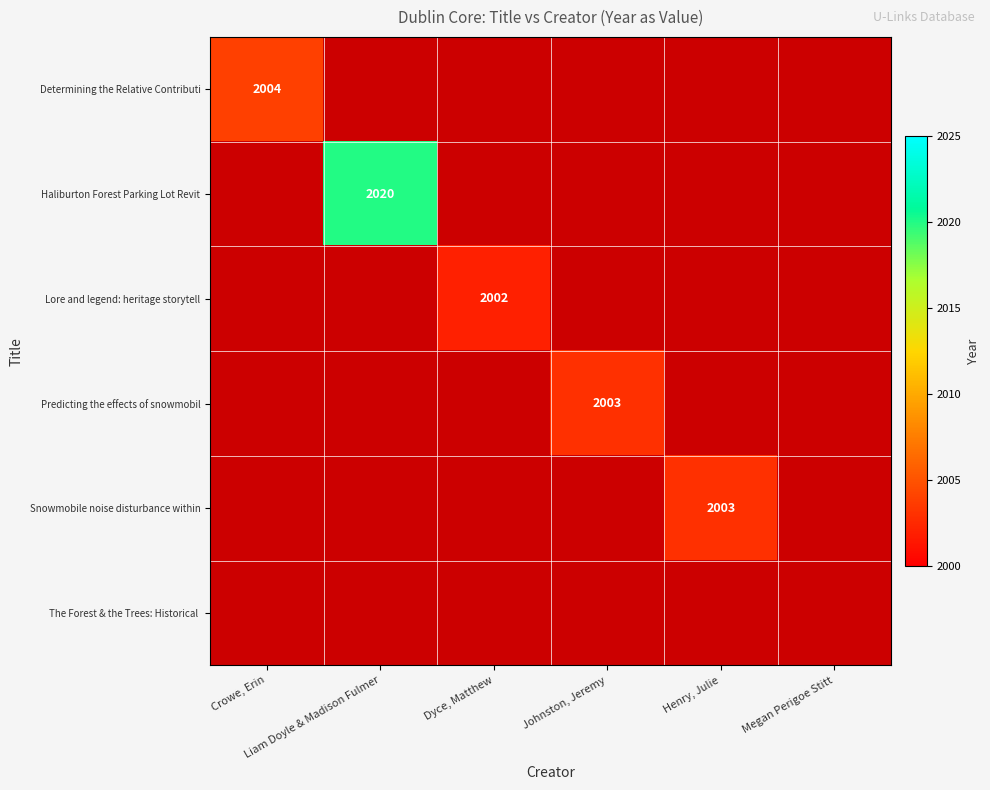

Is the value of Determining the Relative Contributi at Megan Perigoe Stitt greater than the value of Predicting the effects of snowmobil at Liam Doyle & Madison Fulmer?

No